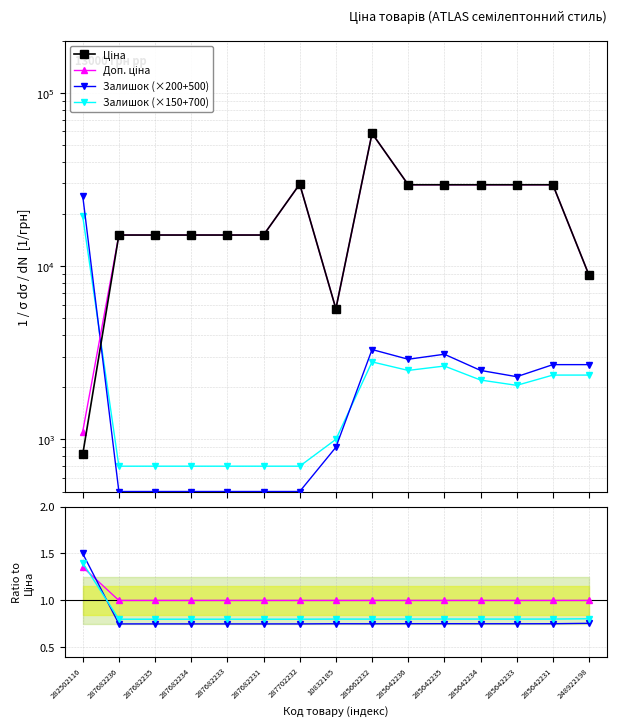

What is the label of the 10th point from the right?

287682231